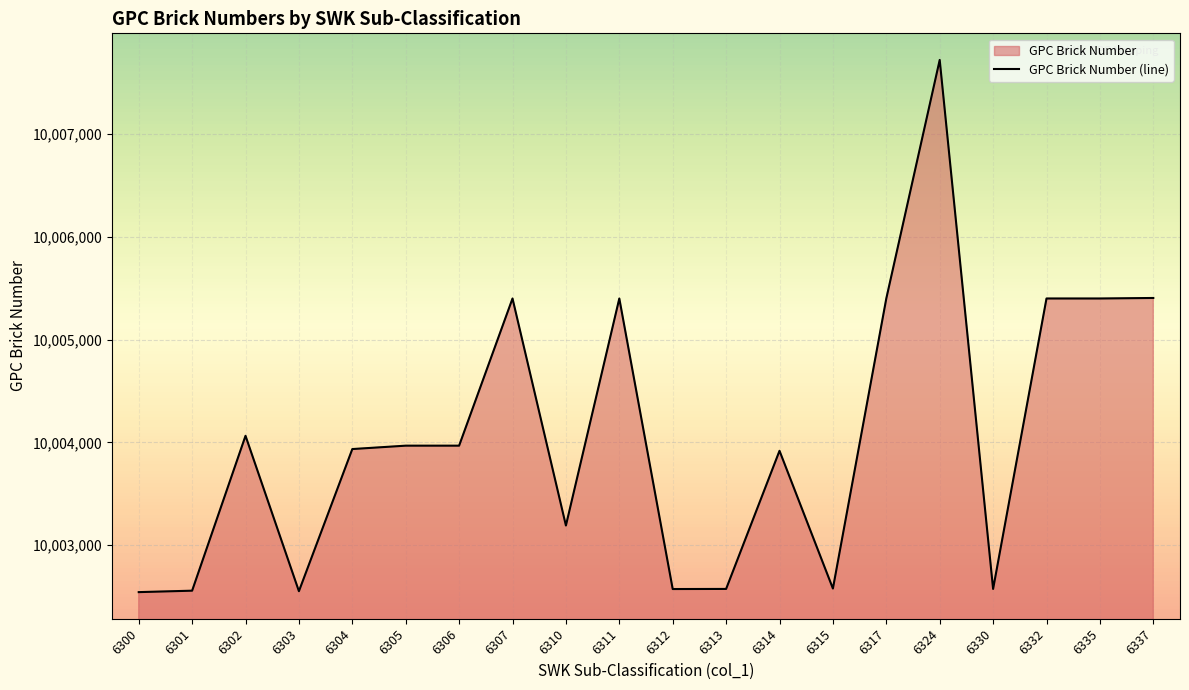

List the labels in order of value, largest first.

6324, 6337, 6307, 6311, 6317, 6332, 6335, 6302, 6305, 6306, 6304, 6314, 6310, 6315, 6313, 6330, 6312, 6301, 6303, 6300